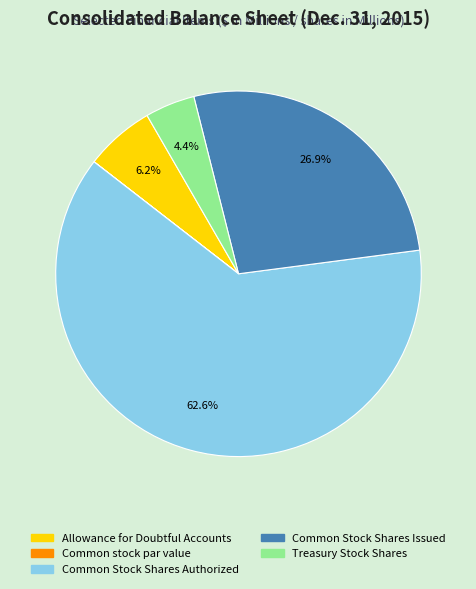

What is the largest slice in the pie chart?

Common Stock Shares Authorized